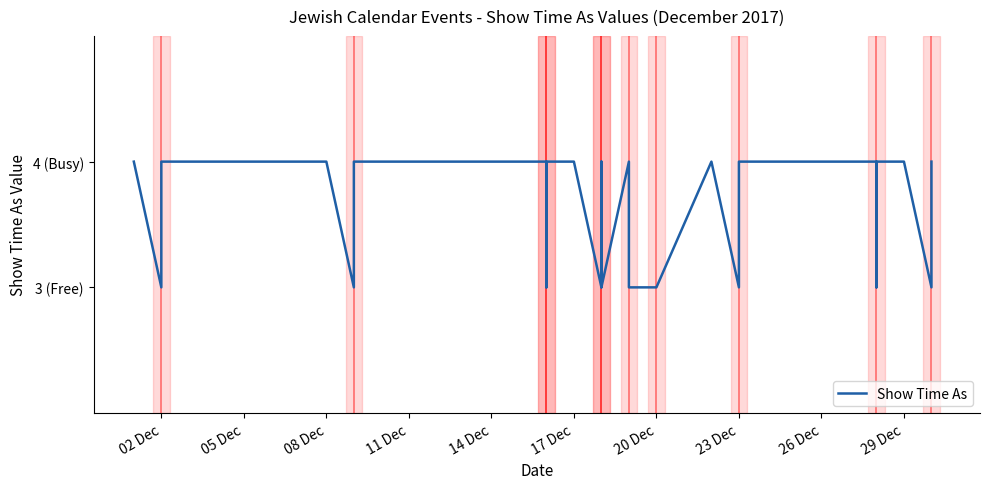

What is the difference between the maximum and second lowest values?

1